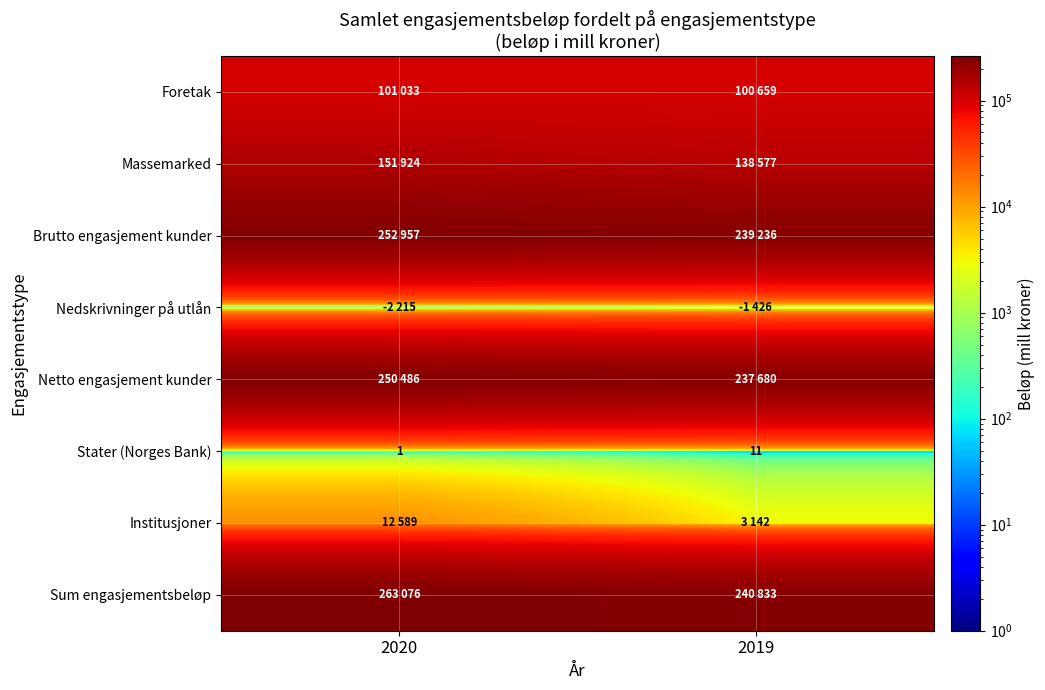

Where is Stater (Norges Bank) nearest to the value 6?

2020